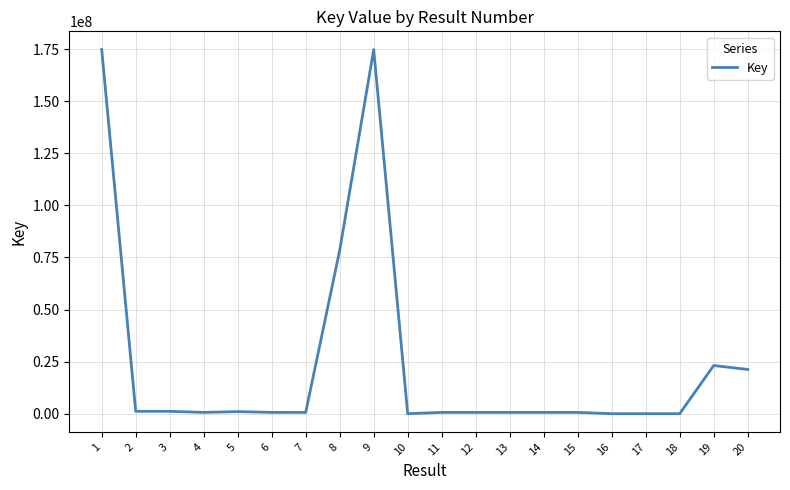

What is the difference between the values at 18 and 1?

174671094